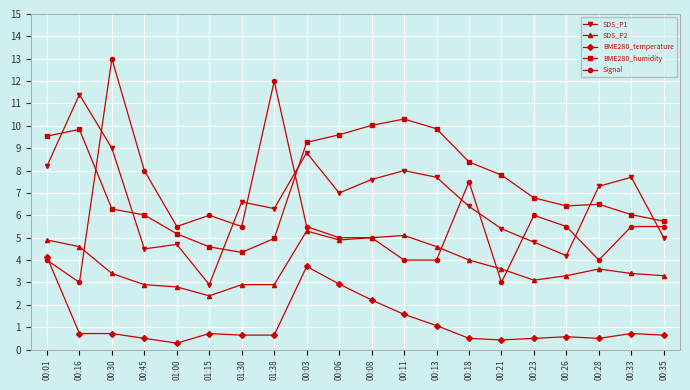

What is the maximum value shown in the chart?

13.0